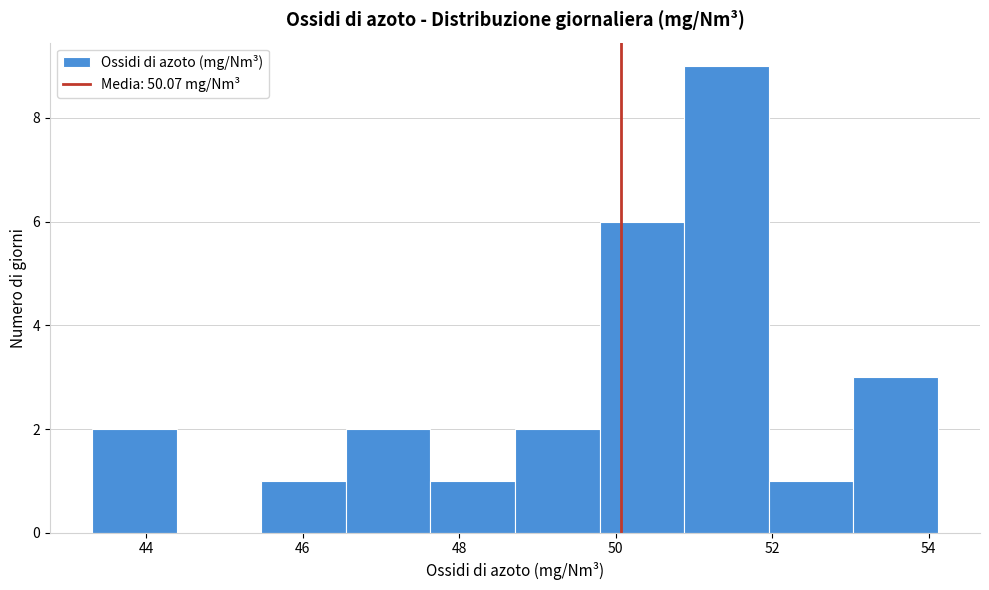

Reading left to right, transcribe this chart: for each bar, give the range it covers on the x-axis and its height. Neither the bar edges nor the heights are printed on the chart, so give them approximately, as read against the axes.

43.4 to 44.4: 2
44.4 to 45.4: 0
45.4 to 46.6: 1
46.6 to 47.6: 2
47.6 to 48.8: 1
48.8 to 49.8: 2
49.8 to 50.8: 6
50.8 to 52.0: 9
52.0 to 53.0: 1
53.0 to 54.2: 3